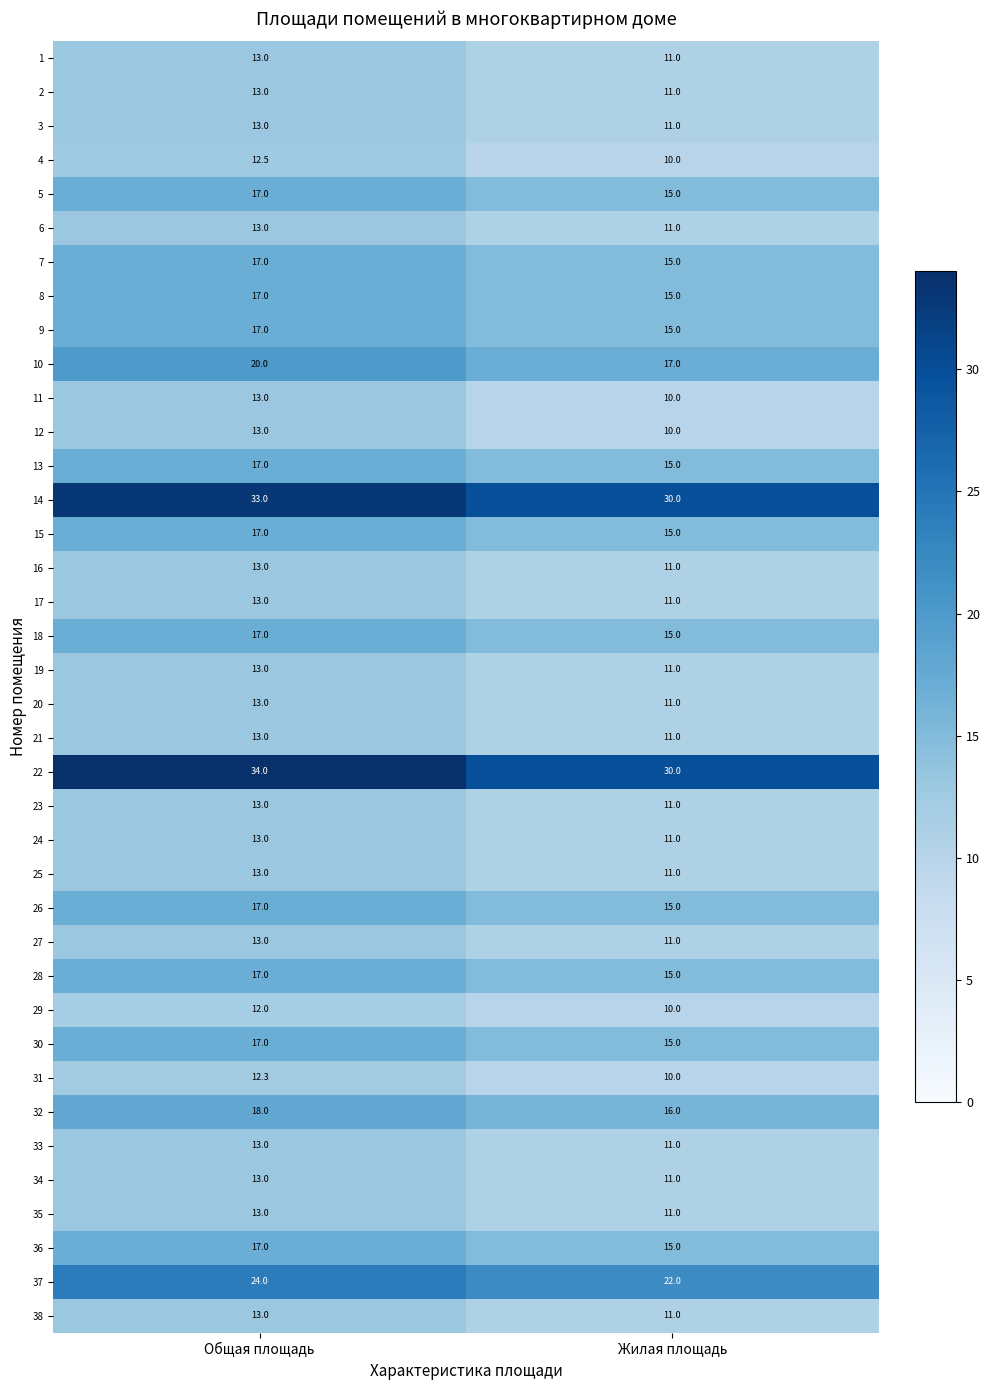

The 17 series shows 19.2 at Общая площадь. True or false?

False